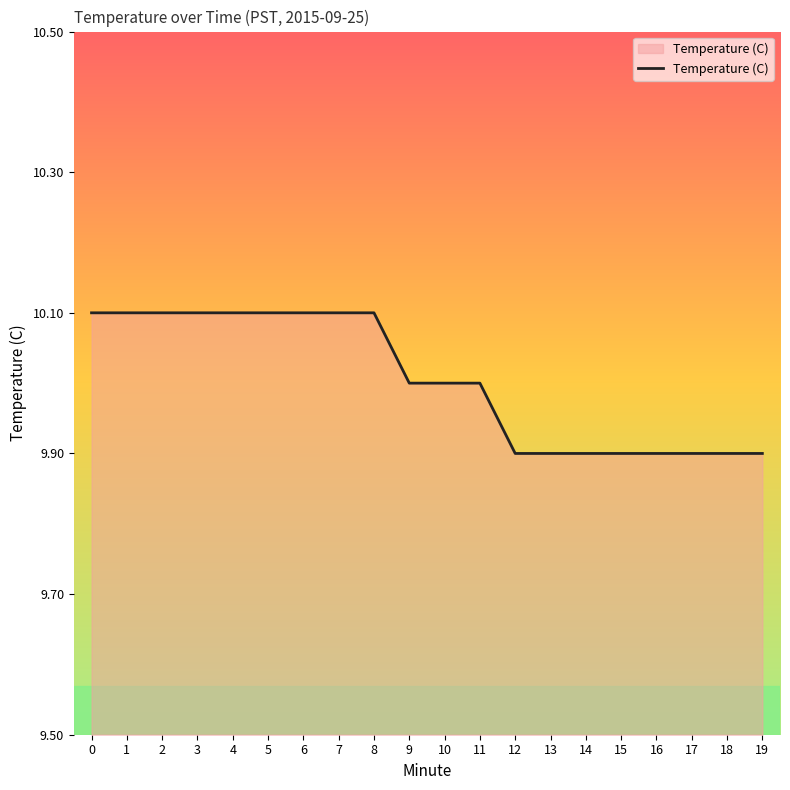

What is the smallest value displayed?

9.9